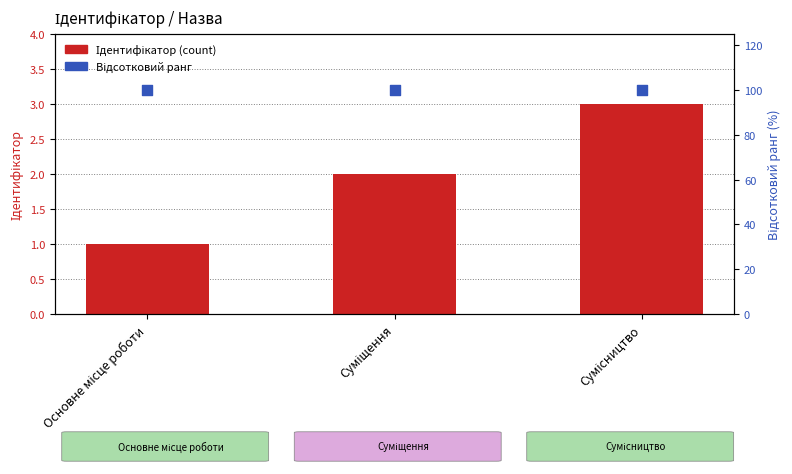

At which category is the sum across all series the highest?

Сумісництво